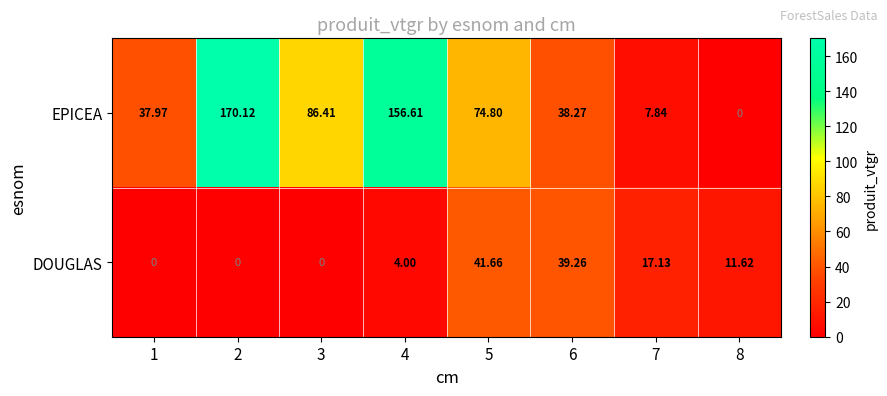

At 6, list the series in order from largest to smallest.

DOUGLAS, EPICEA